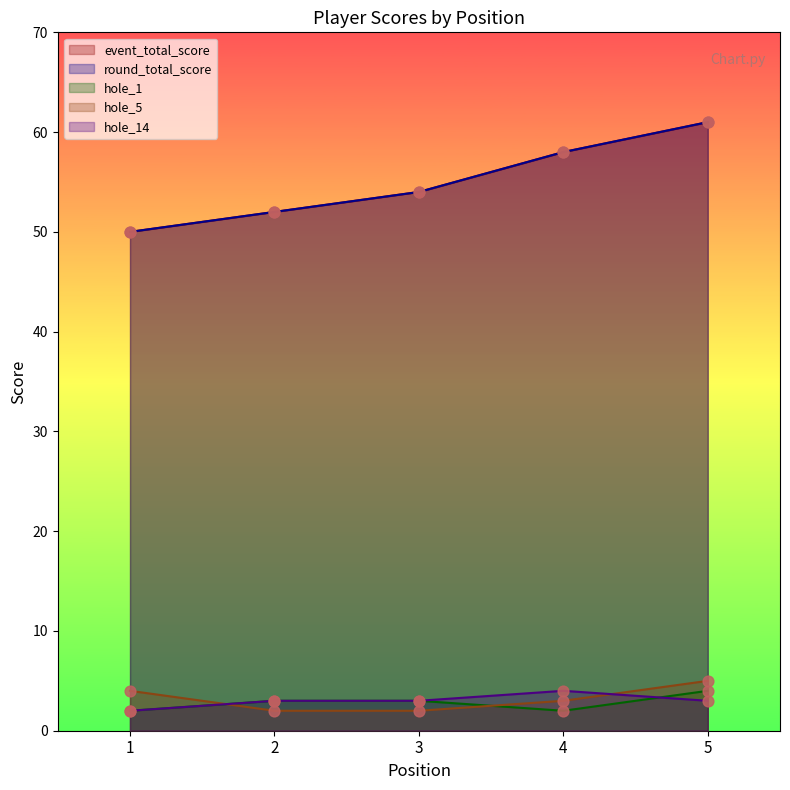

Is the value of hole_14 at 3 greater than the value of hole_1 at 4?

Yes